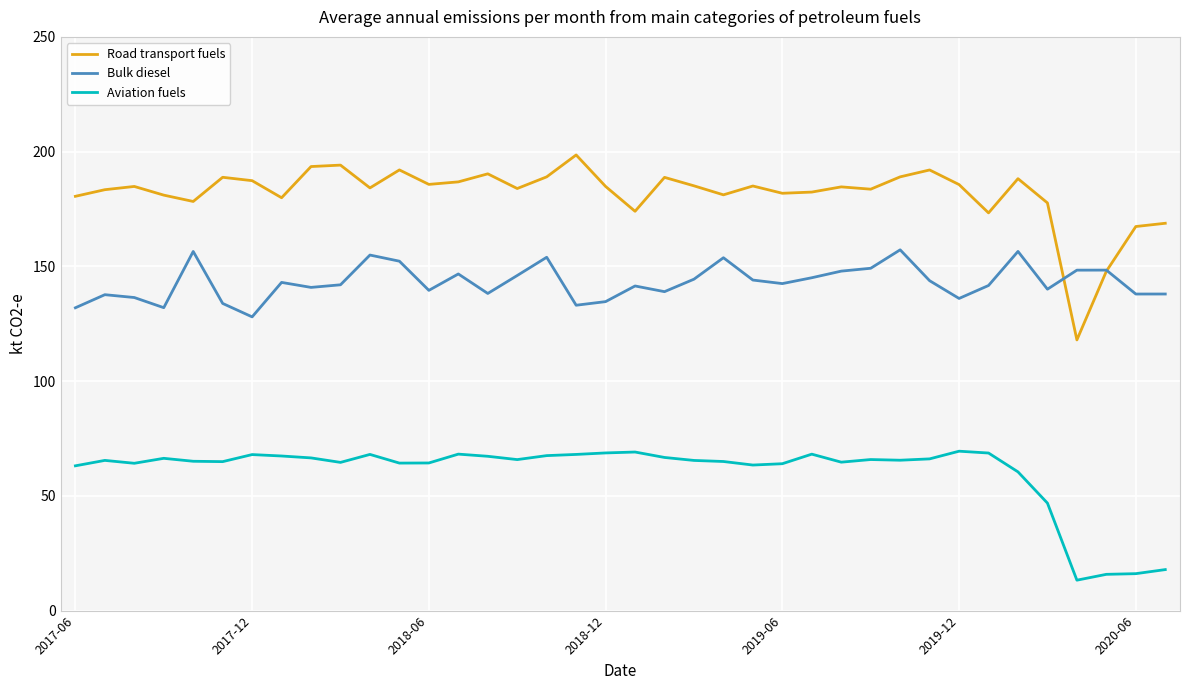

True or false: Bulk diesel and Aviation fuels cross at least once.

False